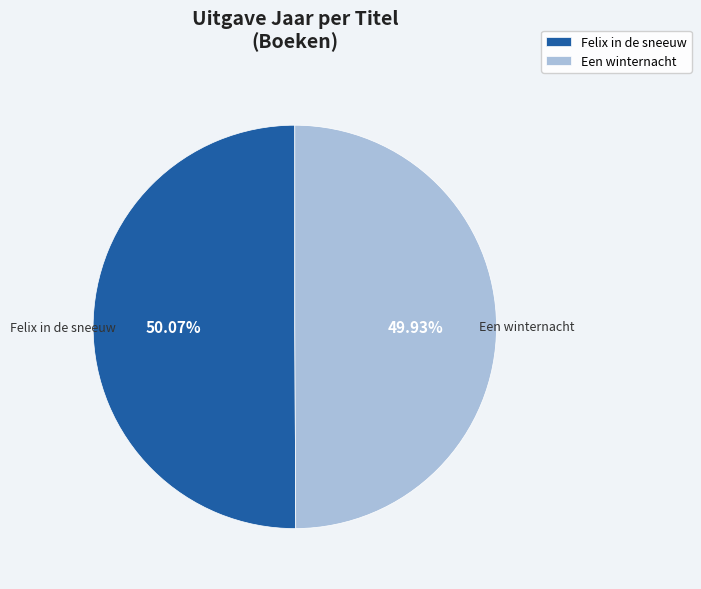

Approximately how many times larger is the value at Een winternacht compared to Felix in de sneeuw?

1.0